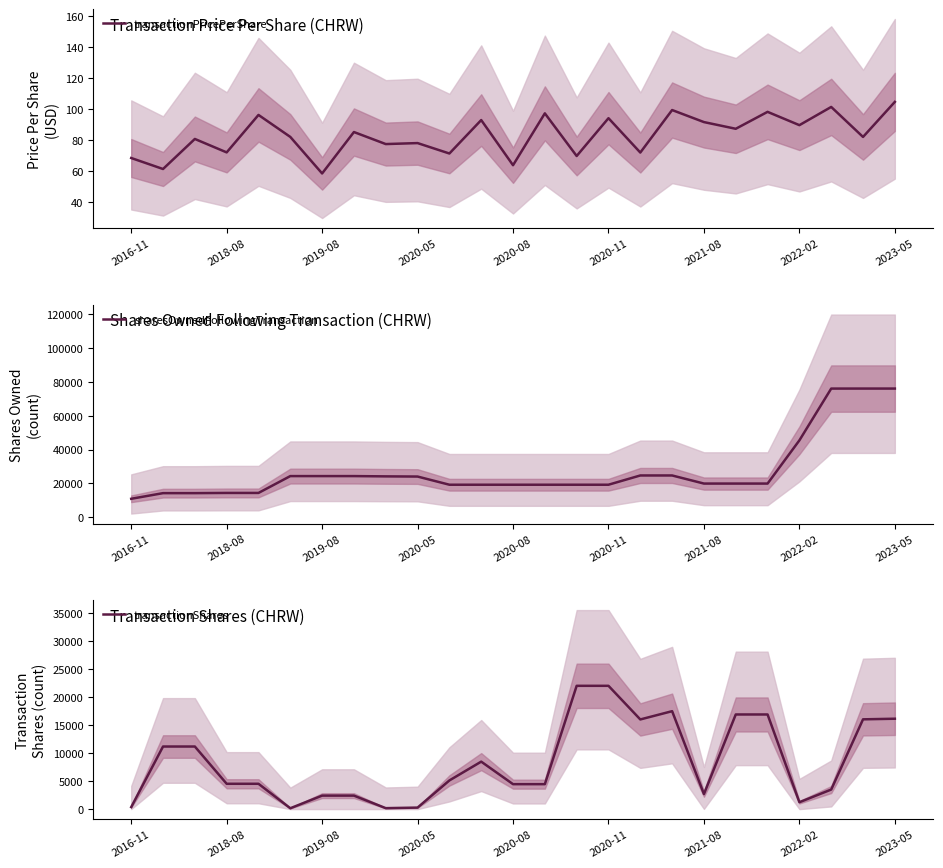

The transactionShares series shows 16914.0 at 19. True or false?

True